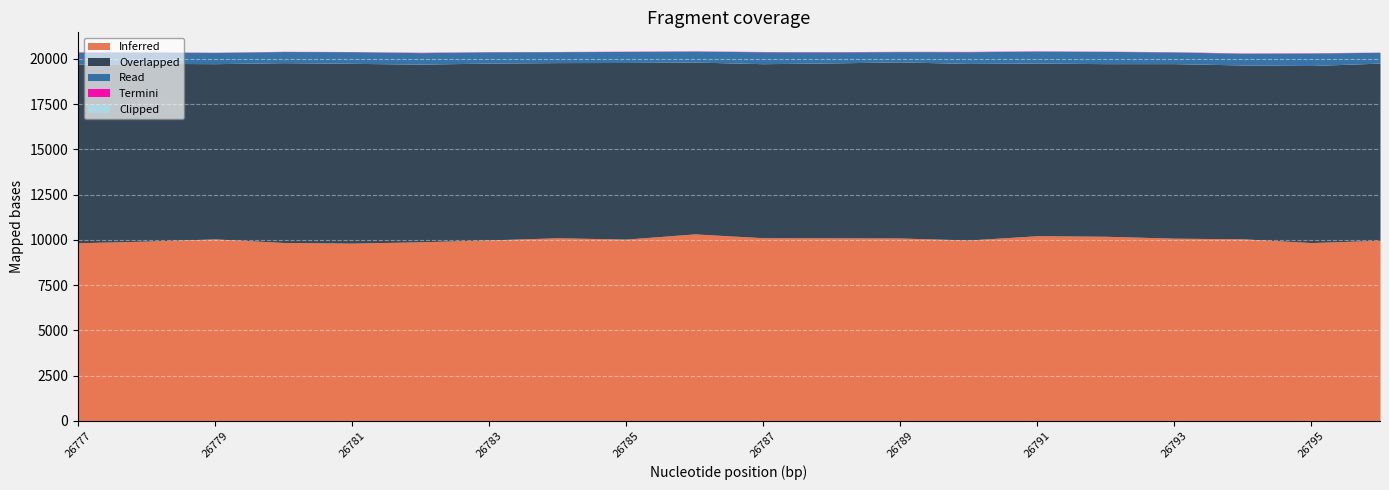

Is the value of Overlapped at 26791 greater than the value of Termini at 26795?

Yes